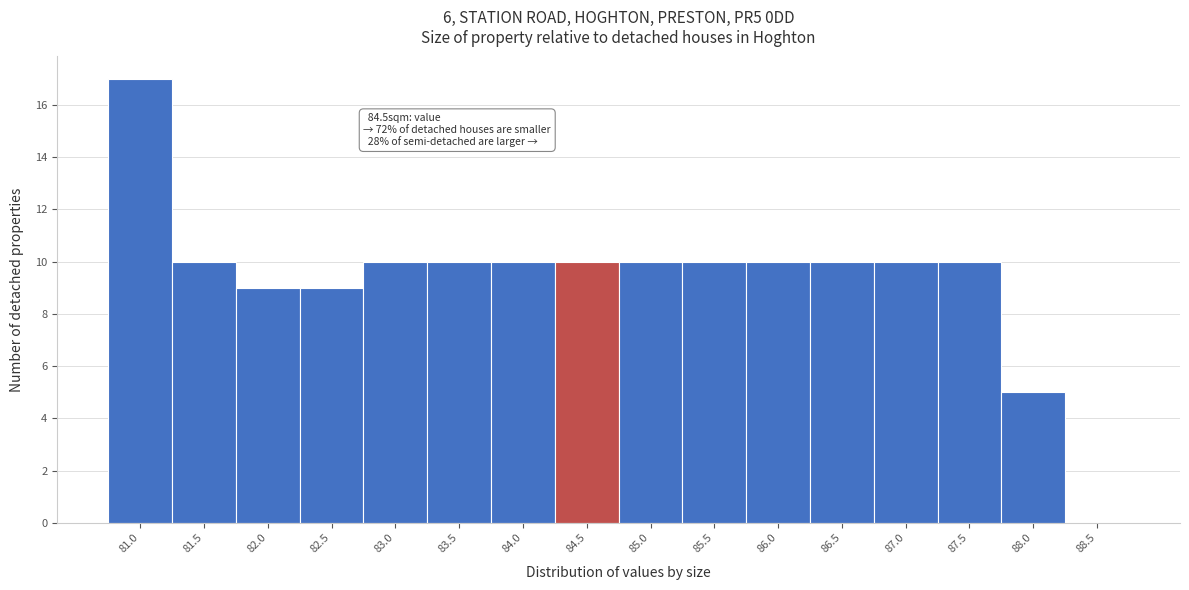

Reading left to right, list all the values displayed in this chart.

81.0=17	81.5=10	82.0=9	82.5=9	83.0=10	83.5=10	84.0=10	84.5=10	85.0=10	85.5=10	86.0=10	86.5=10	87.0=10	87.5=10	88.0=5	88.5=0